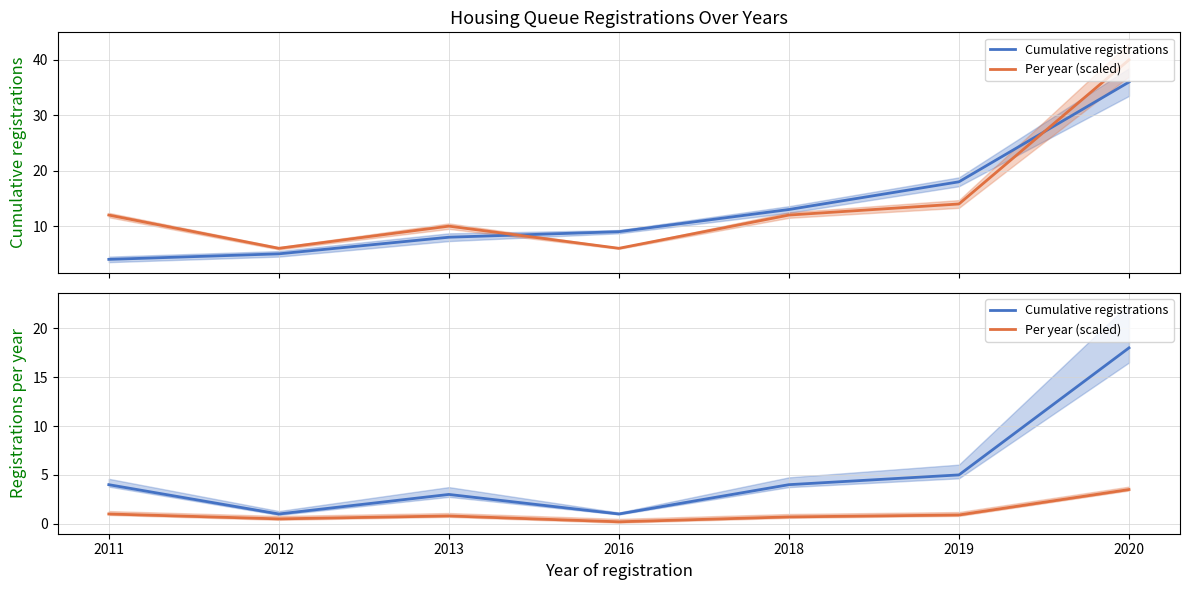

At which category is the sum across all series the highest?

2020